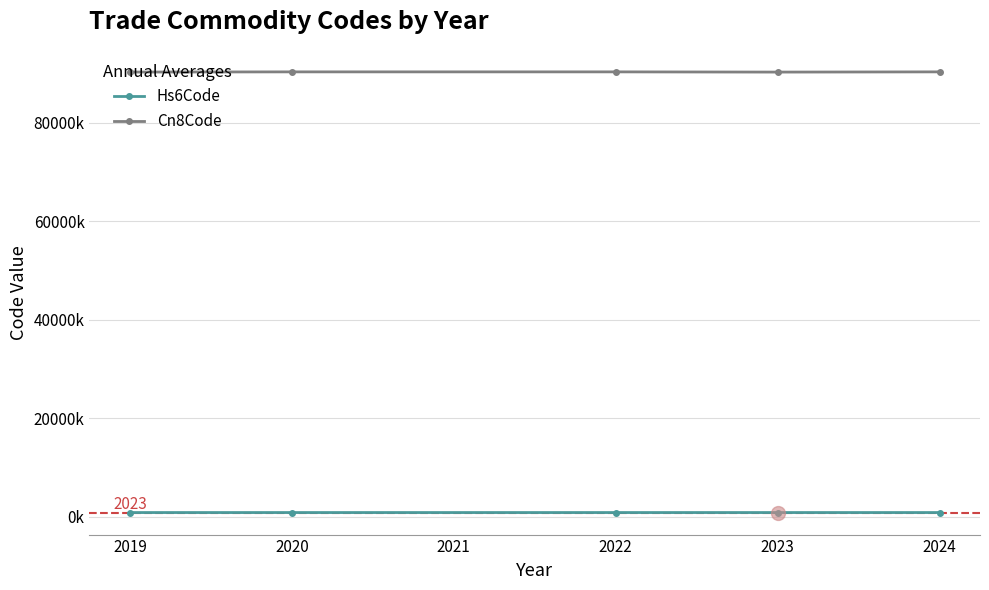

Does the chart display data point markers on the line(s)?

Yes